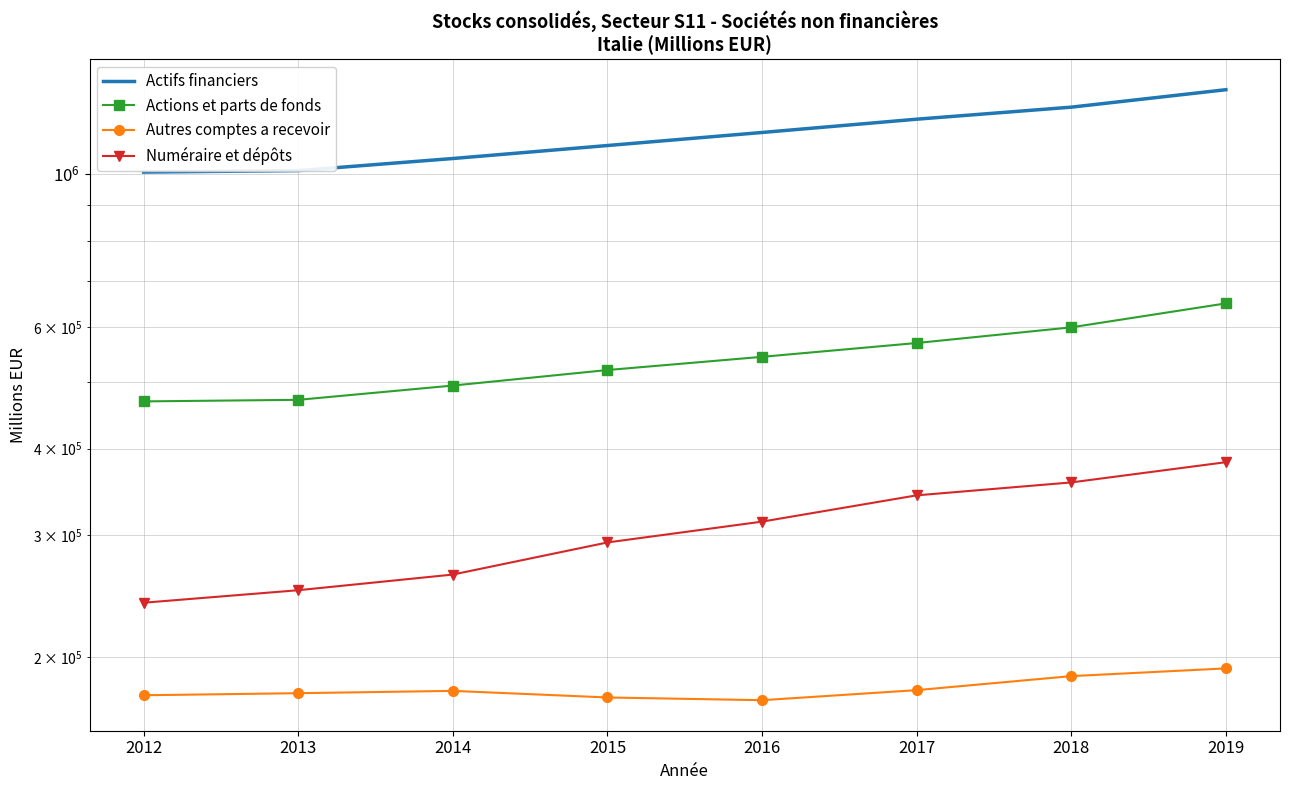

Which series has the largest range (max minus min)?

Actifs financiers